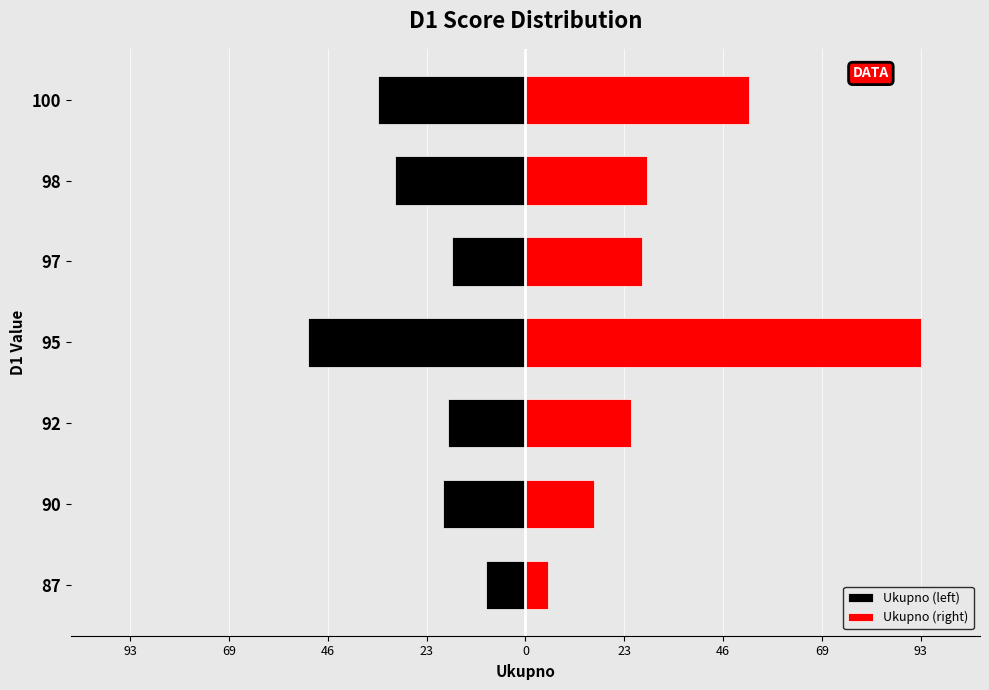

What is the spread (max minus min) of values at 97?

45.0